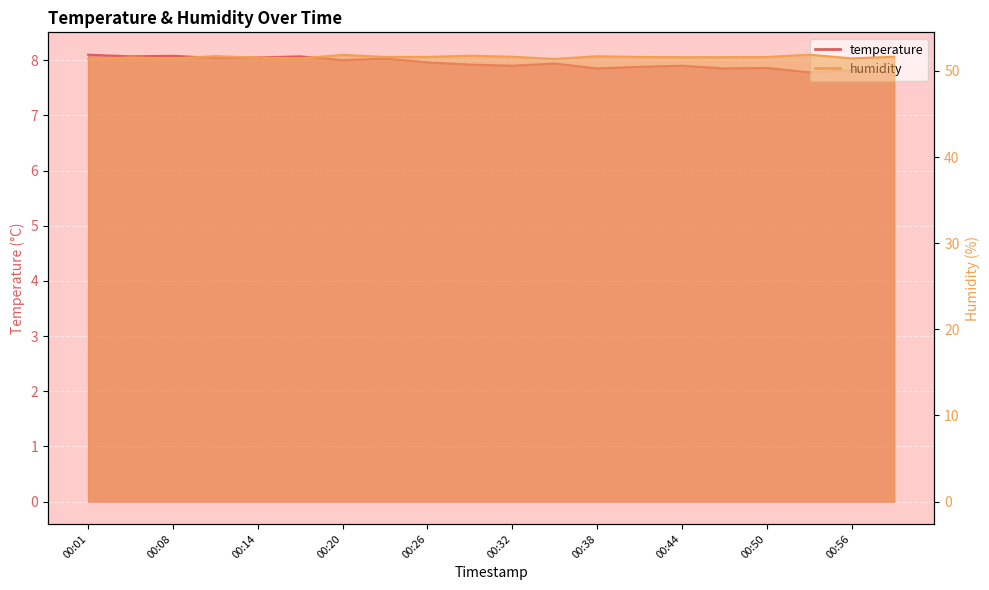

What is the difference between the maximum and minimum values in the temperature series?

0.3